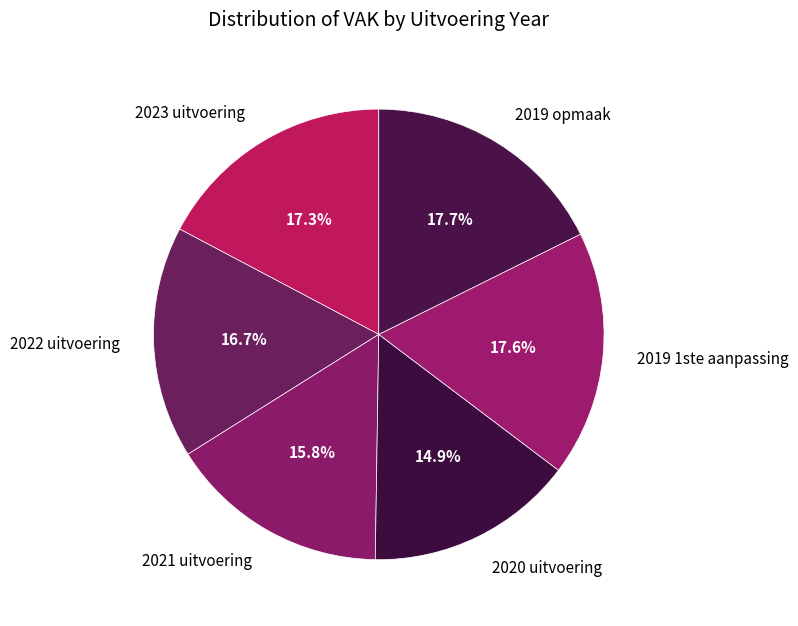

To the nearest percent, what is the combined percentage of 2019 1ste aanpassing and 2019 opmaak?

35%